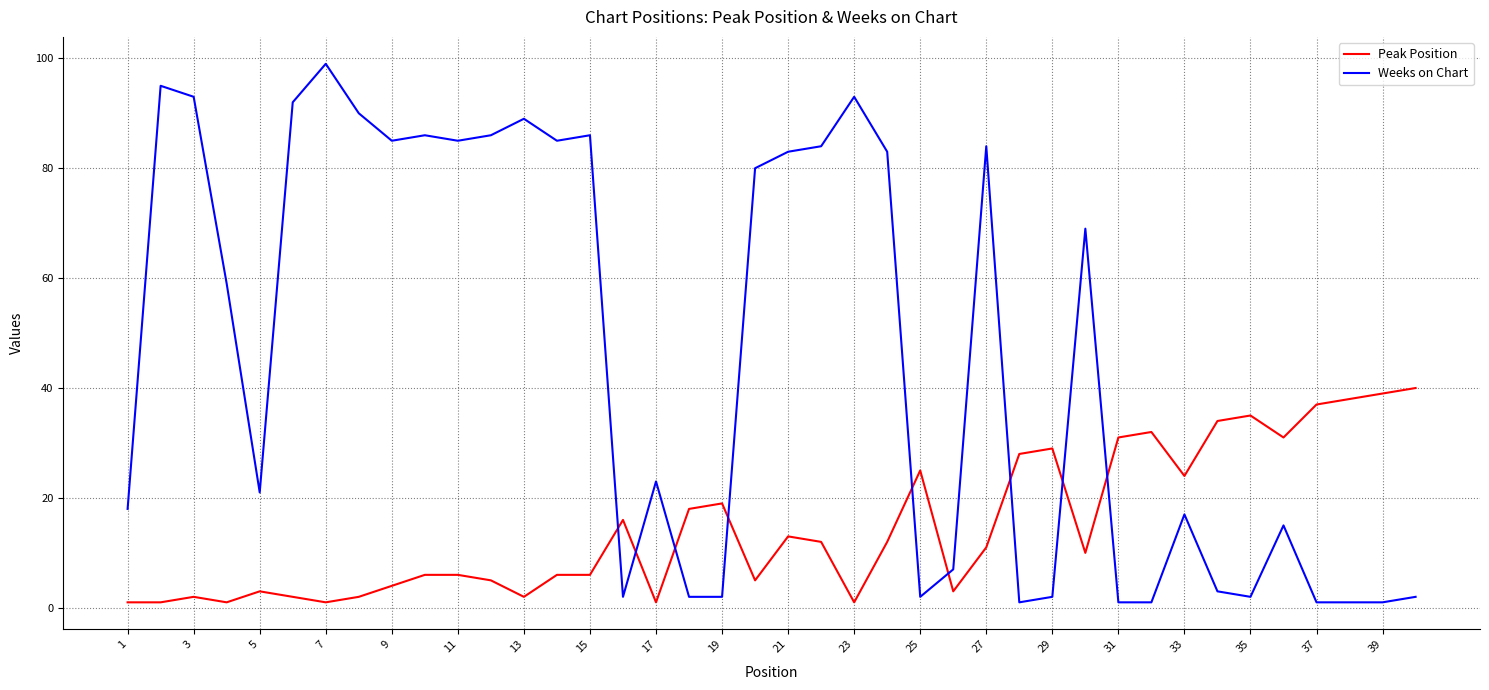

What is the sum of all Weeks on Chart values?

1830